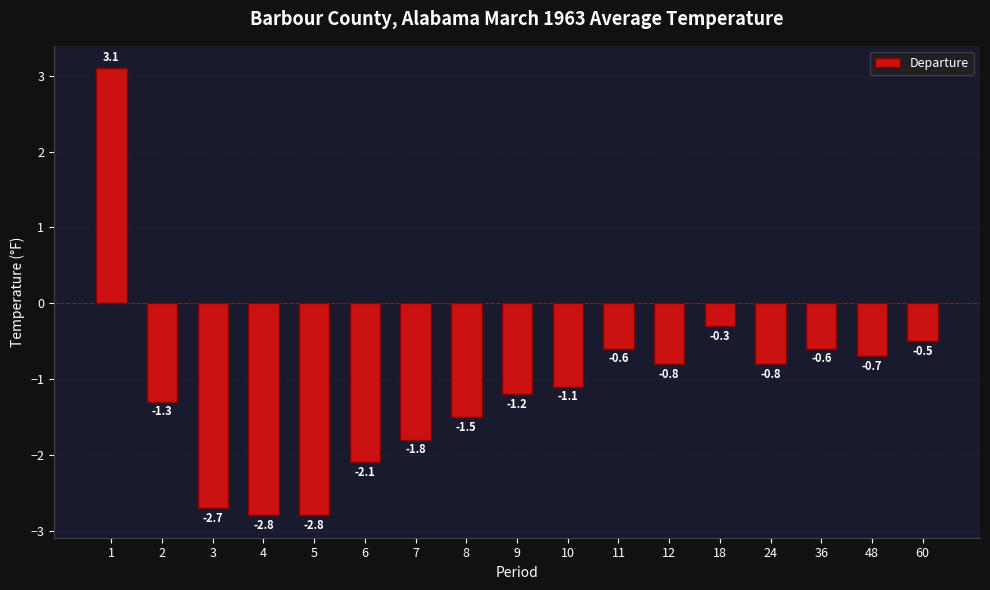

Are the bars horizontal?

No